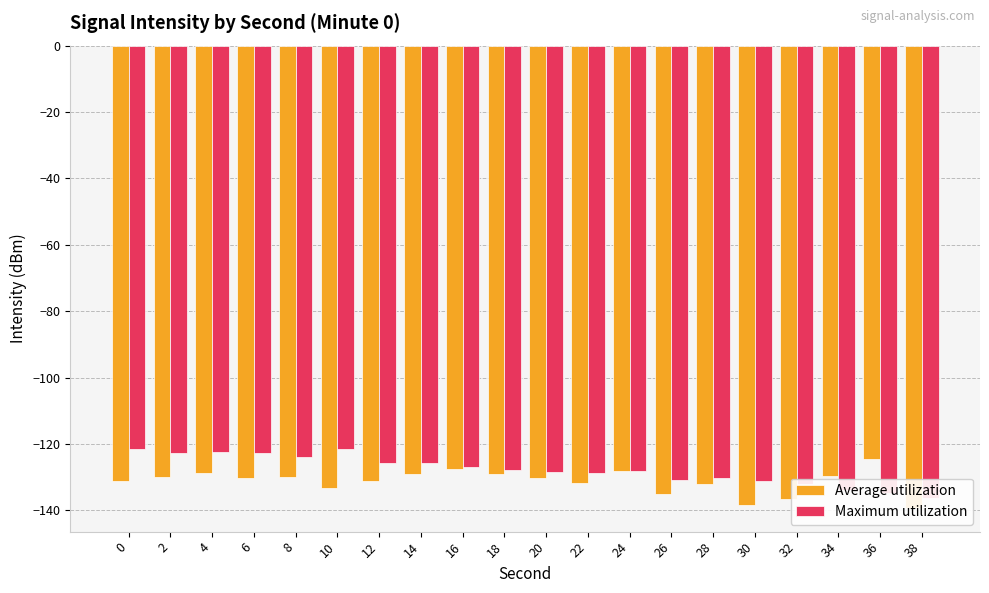

Reading left to right, what are all the values shown in this chart?

Average utilization: -131.1	-129.9	-128.7	-130.2	-129.9	-133.2	-131.1	-129.0	-127.7	-129.2	-130.1	-131.7	-128.2	-135.1	-132.1	-138.3	-136.6	-129.6	-124.6	-139.4
Maximum utilization: -121.4	-122.5	-122.5	-122.8	-124.0	-121.4	-125.7	-125.8	-126.8	-127.8	-128.4	-128.7	-128.2	-130.8	-130.1	-131.1	-132.1	-133.7	-134.7	-136.2